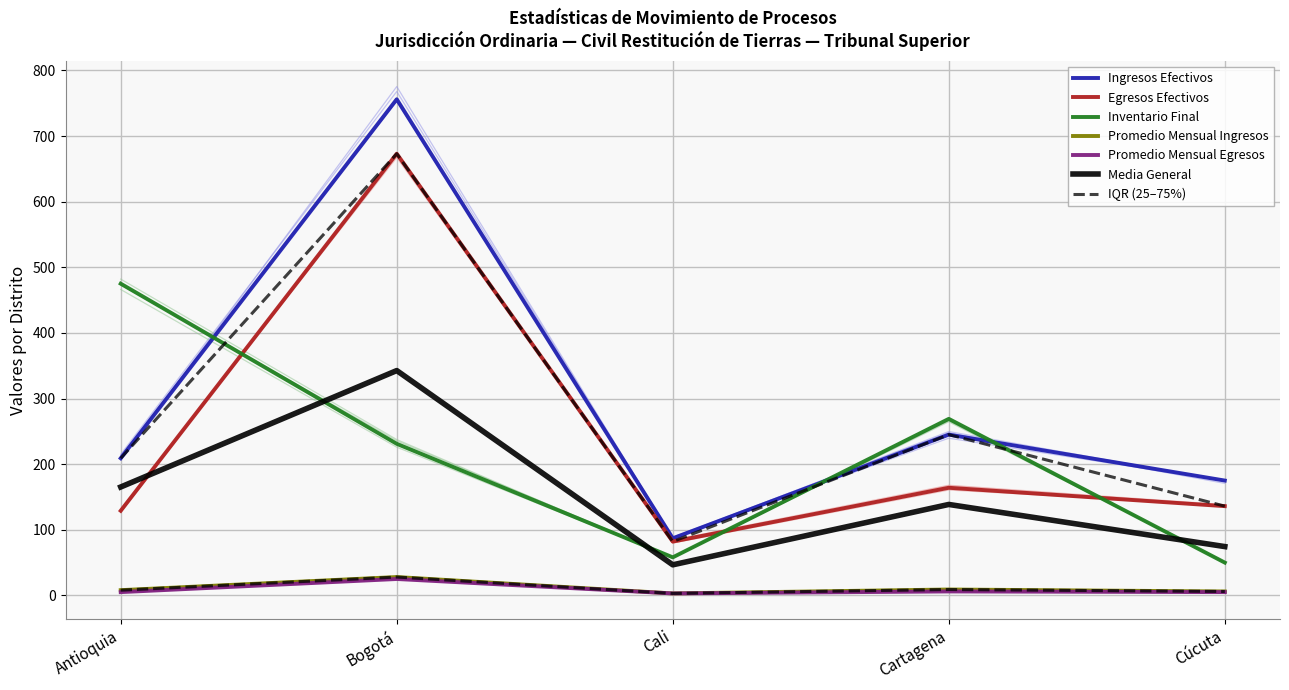

True or false: Promedio Mensual Egresos and Promedio Mensual Ingresos intersect in this chart.

False